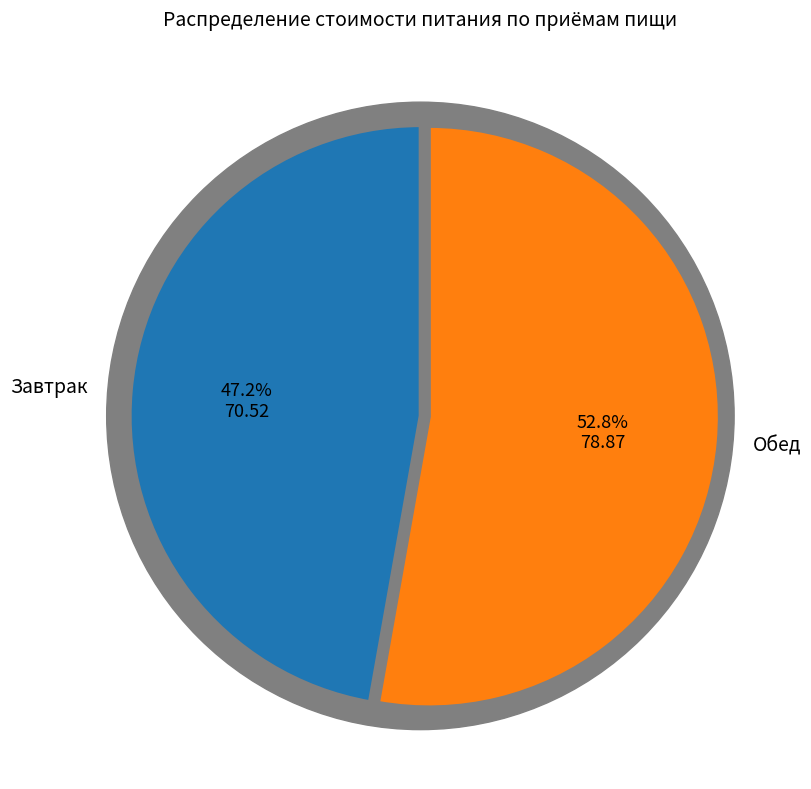

To the nearest percent, what is the difference between the largest and smallest slice percentages?

6%